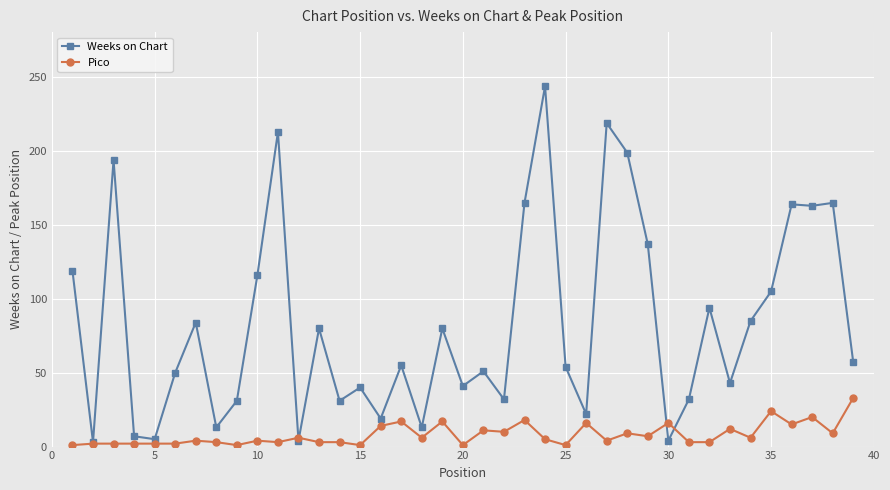

What is the value of the Weeks on Chart point at the 17th from the left?

55